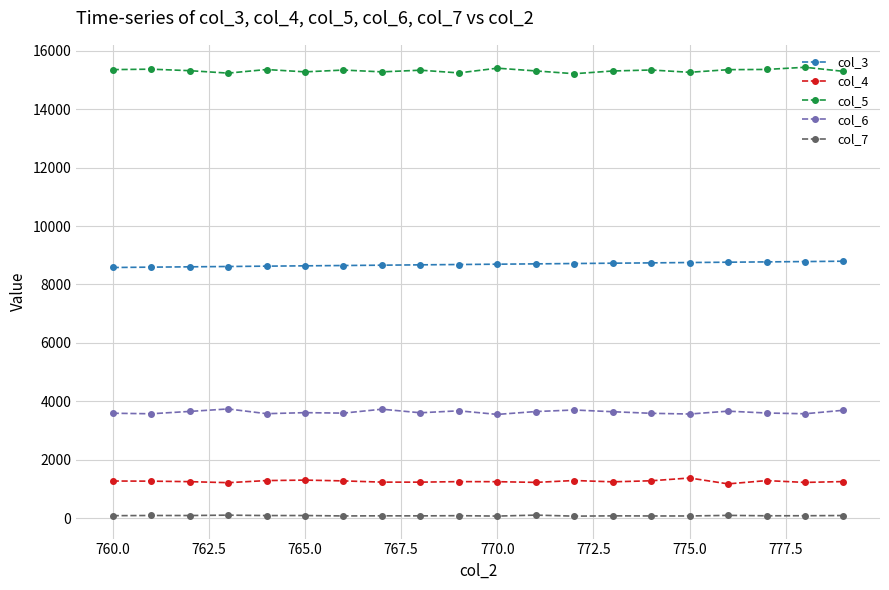

Does the chart display data point markers on the line(s)?

Yes